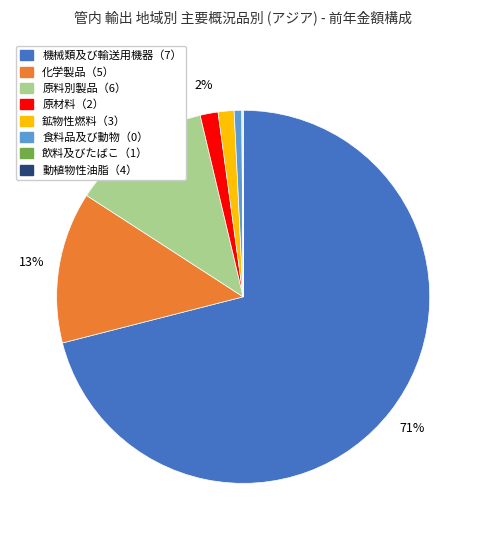

Which slice is the largest?

機械類及び輸送用機器（7）